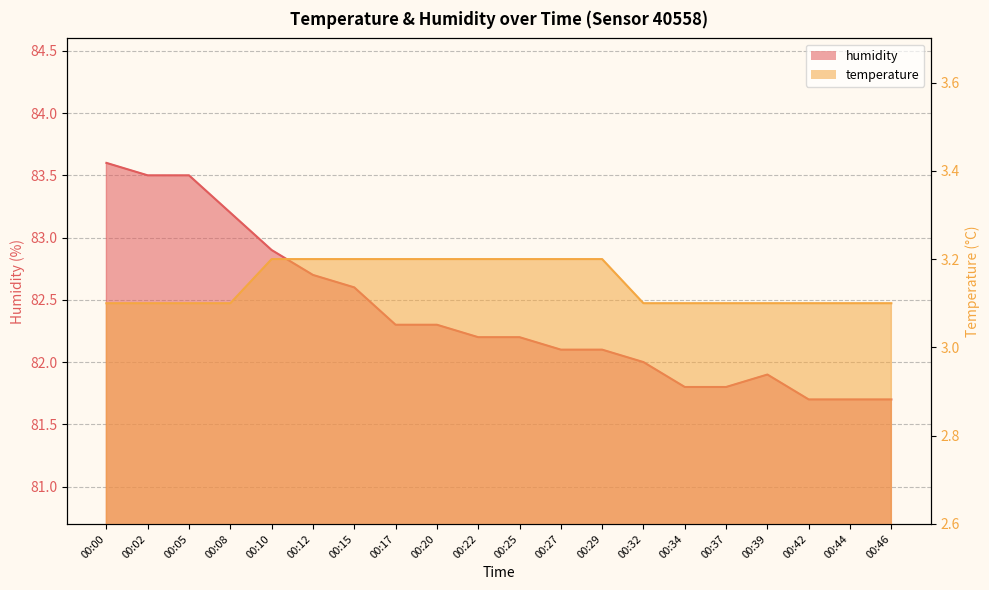

Reading left to right, what are all the values shown in this chart?

temperature: 3.1	3.1	3.1	3.1	3.2	3.2	3.2	3.2	3.2	3.2	3.2	3.2	3.2	3.1	3.1	3.1	3.1	3.1	3.1	3.1
humidity: 83.6	83.5	83.5	83.2	82.9	82.7	82.6	82.3	82.3	82.2	82.2	82.1	82.1	82.0	81.8	81.8	81.9	81.7	81.7	81.7